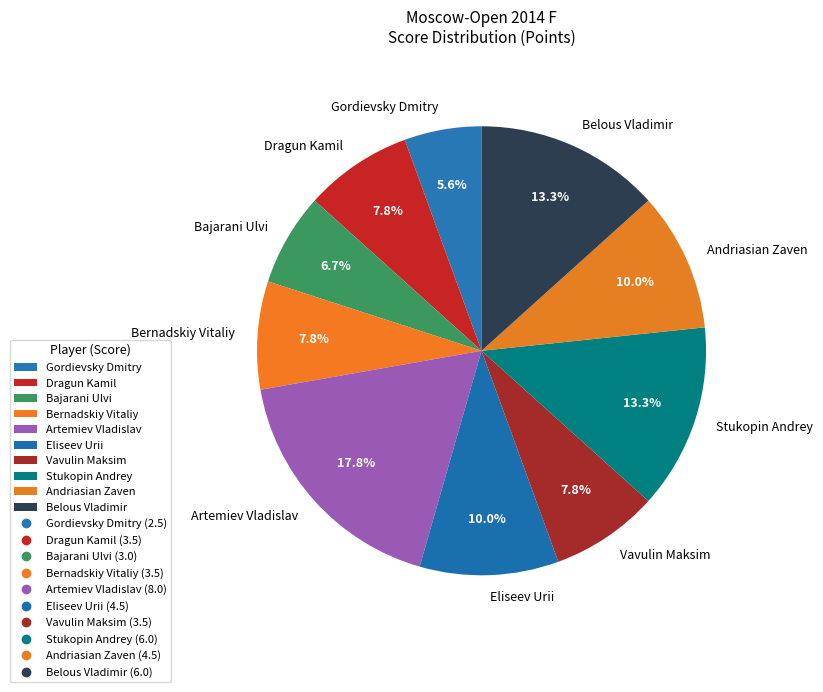

Which has a higher value, Stukopin Andrey or Vavulin Maksim?

Stukopin Andrey